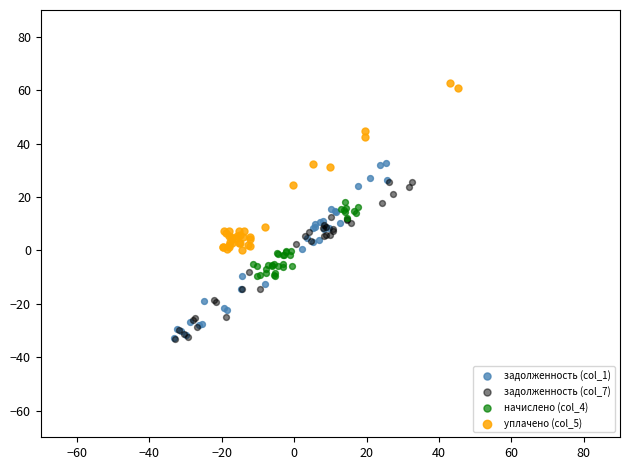

Which series reaches the maximum Y coordinate?

уплачено (col_5)